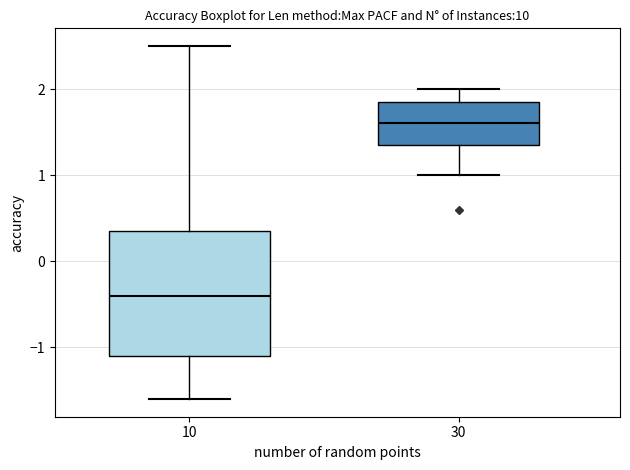

Which box's median line is the highest?

30